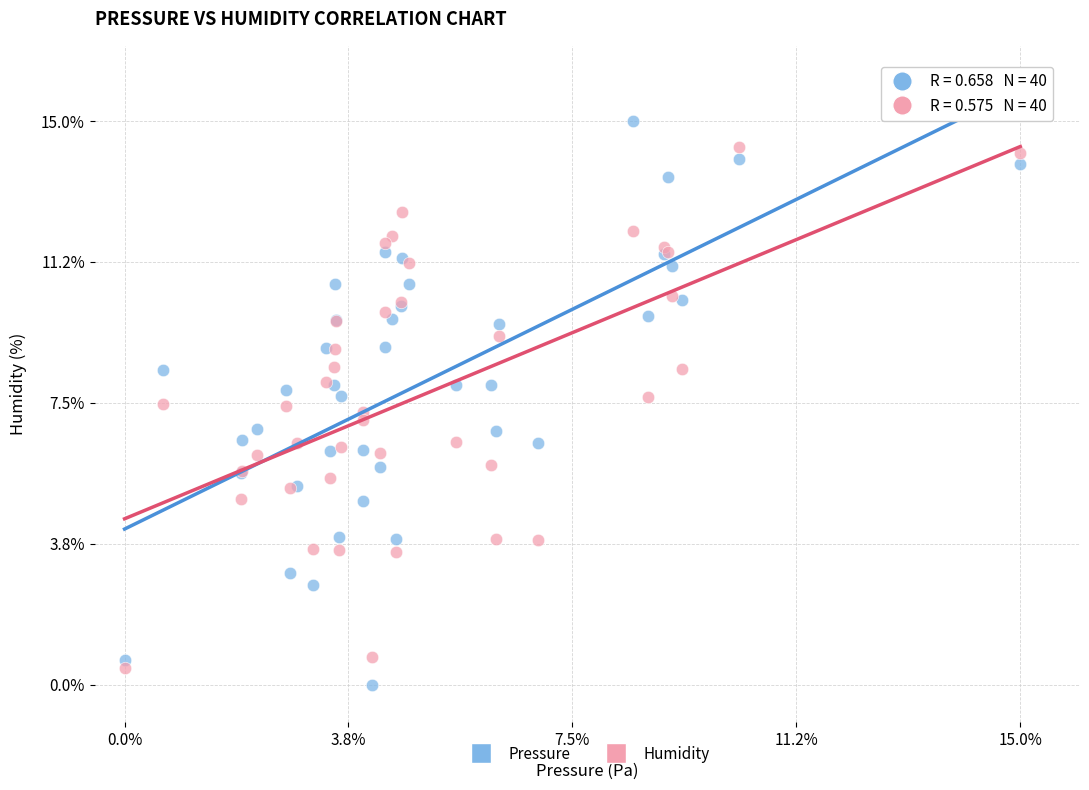

What is the X range (max minus min) for the scatter plot?

15.0